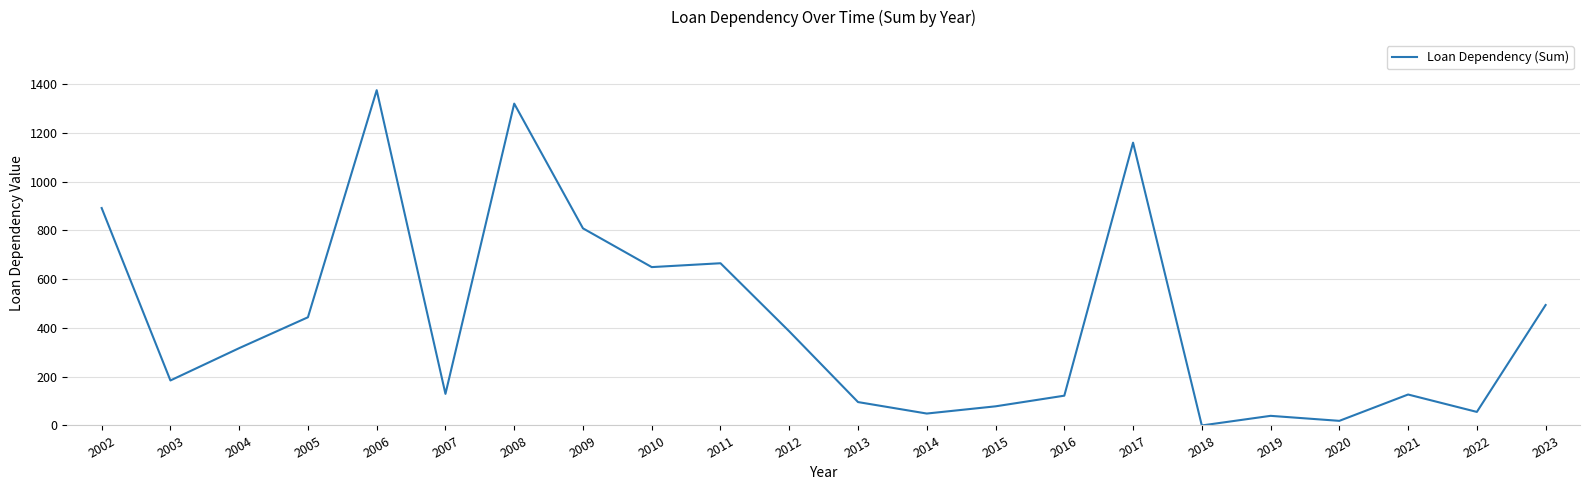

Read the value at 2014.

48.9